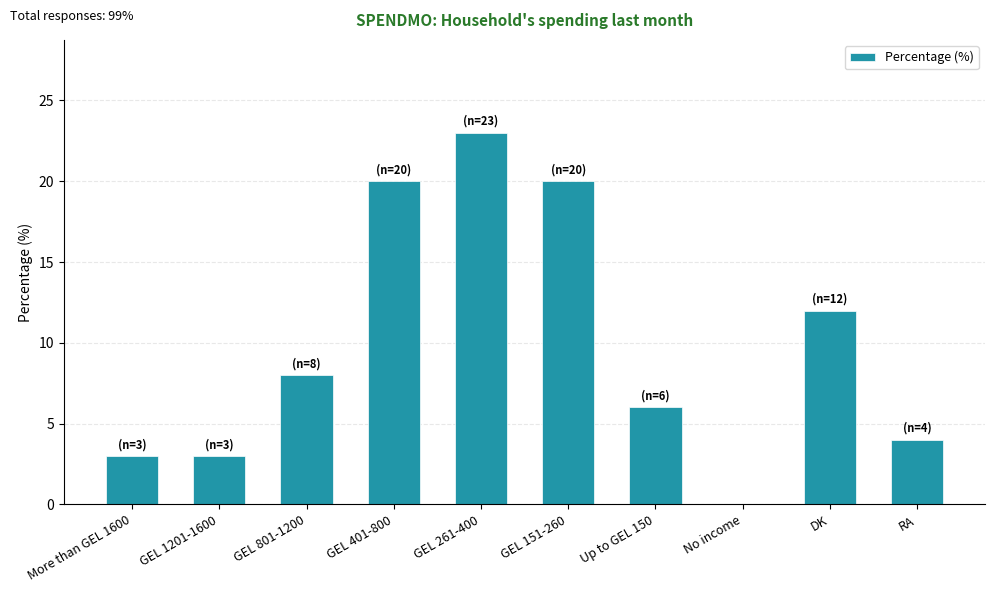

Which label corresponds to the largest value in the chart?

GEL 261-400